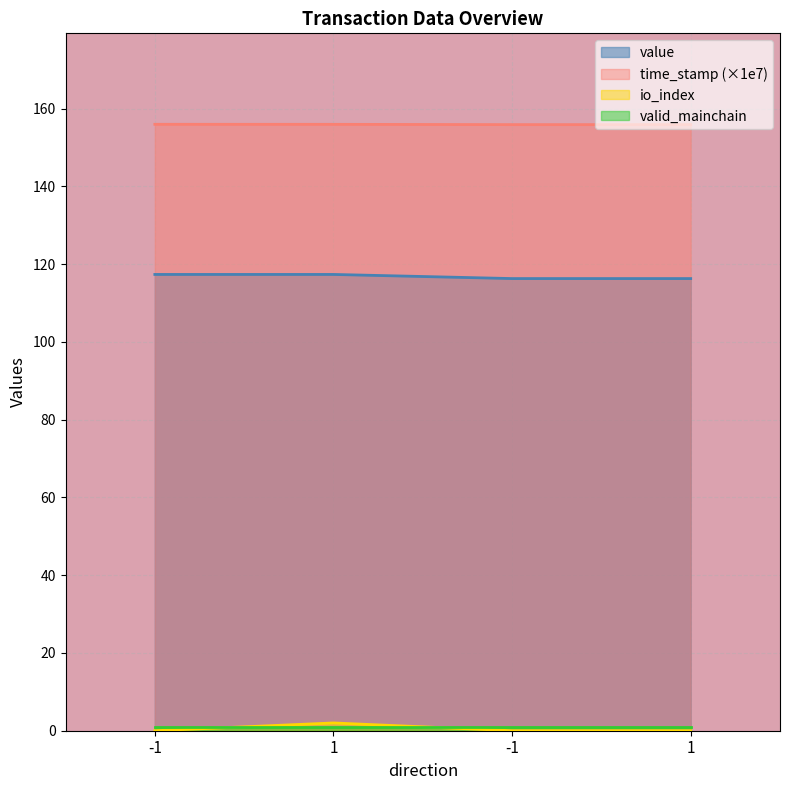

True or false: time_stamp and value intersect in this chart.

False